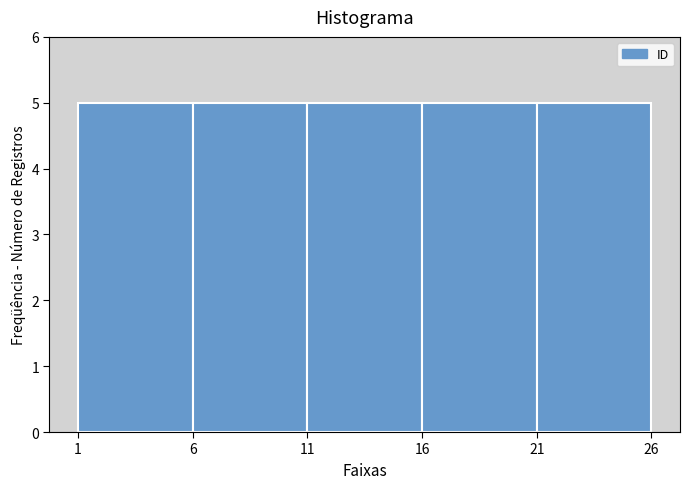

What is the height of the bar covering 16 to 21 on the x-axis? The values are not printed on the chart, so give them approximately, as read against the axis.

5